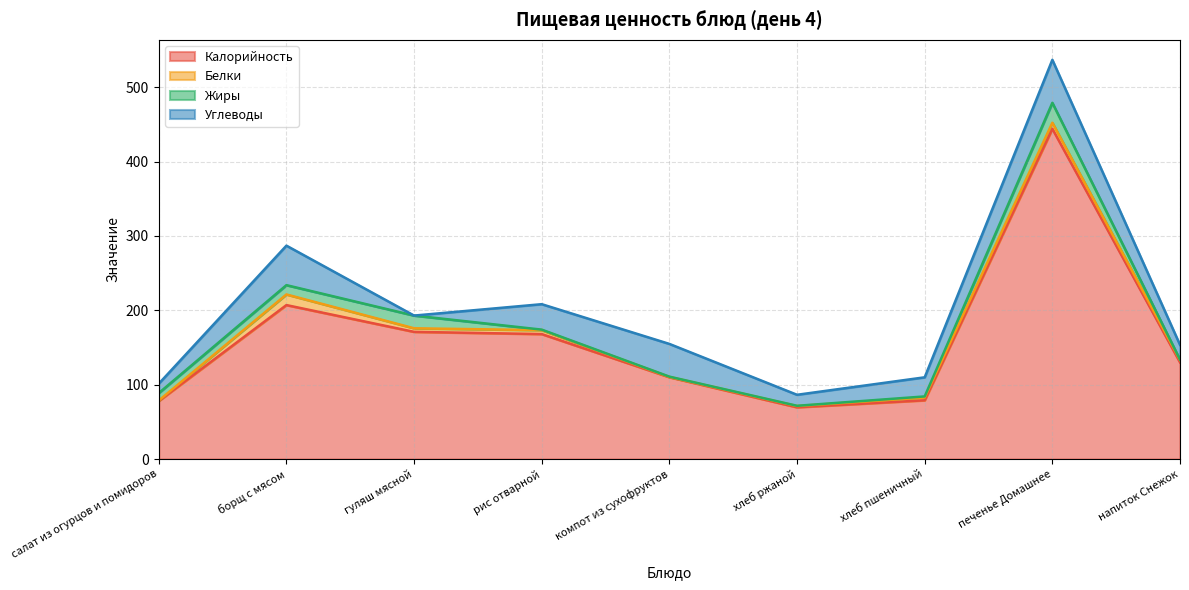

How many data points in Жиры are less than 1?

4